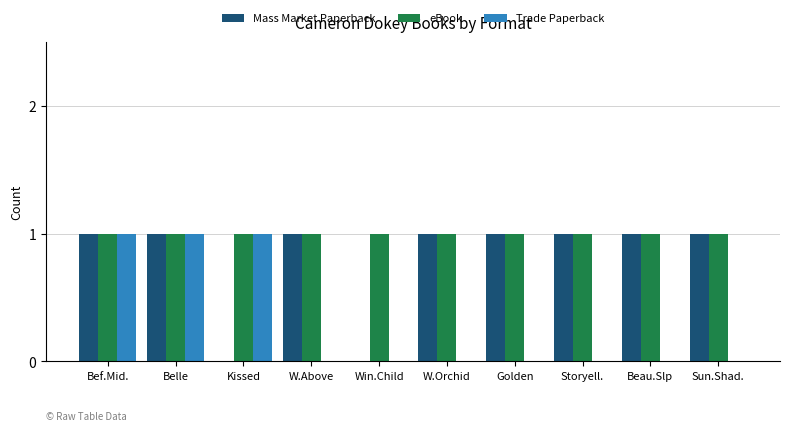

Which series has the largest total across all categories?

eBook